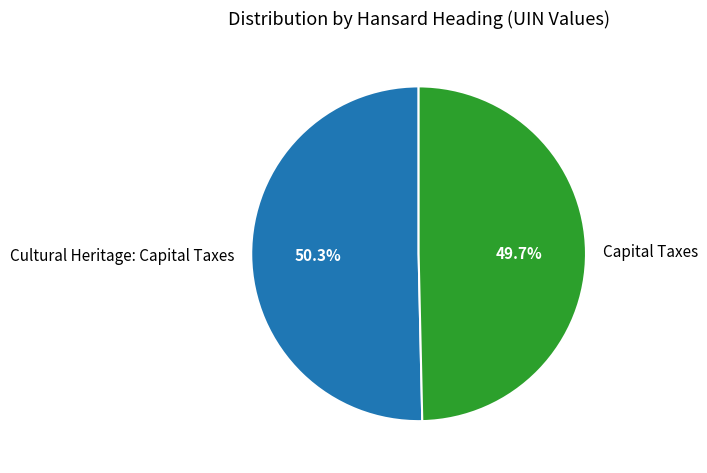

What percentage is the Capital Taxes slice, to the nearest percent?

50%